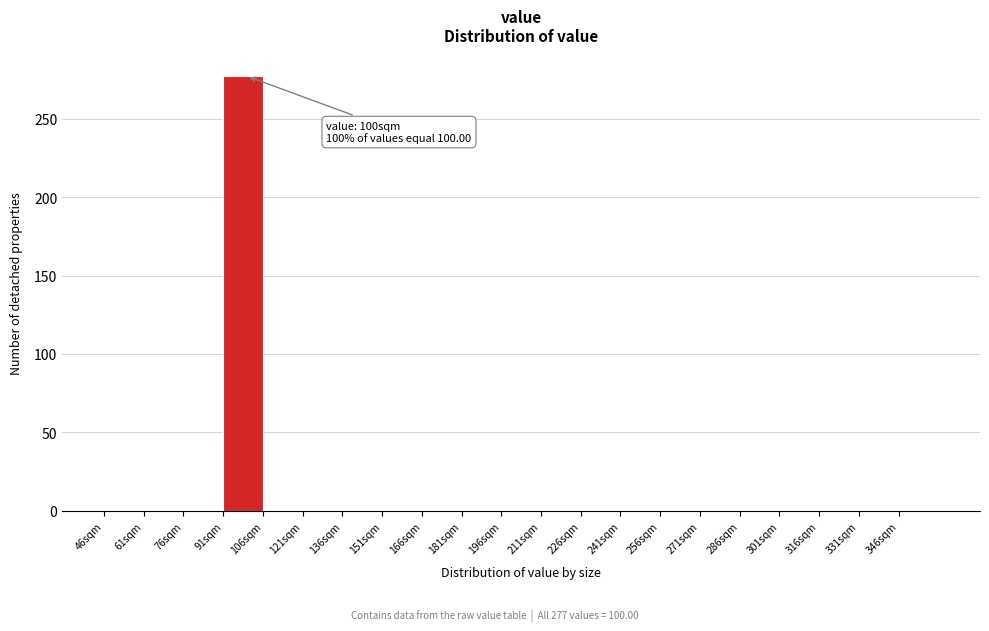

Over which range of the x-axis is the bar tallest?

91 to 106